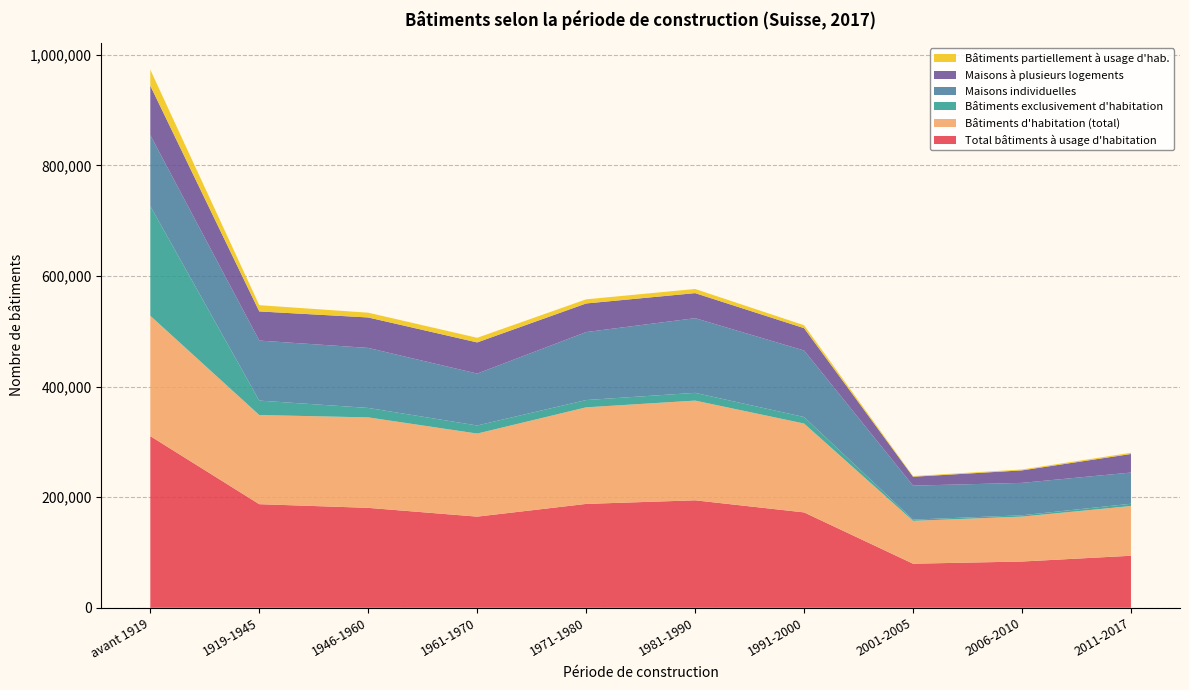

Reading right to left, transcribe all the data shown in this chart.

Total bâtiments à usage d'habitation: 2011-2017=94095	2006-2010=83659	2001-2005=79730	1991-2000=172506	1981-1990=194376	1971-1980=187862	1961-1970=164864	1946-1960=180727	1919-1945=187376	avant 1919=310492
Bâtiments d'habitation (total): 2011-2017=89951	2006-2010=81217	2001-2005=77532	1991-2000=160737	1981-1990=180363	1971-1980=174687	1961-1970=150234	1946-1960=163634	1919-1945=161254	avant 1919=217658
Bâtiments exclusivement d'habitation: 2011-2017=4144	2006-2010=2442	2001-2005=2198	1991-2000=11769	1981-1990=14013	1971-1980=13175	1961-1970=14630	1946-1960=17093	1919-1945=26122	avant 1919=198420
Maisons individuelles: 2011-2017=56403	2006-2010=58589	2001-2005=61459	1991-2000=120327	1981-1990=135048	1971-1980=122947	1961-1970=93839	1946-1960=108537	1919-1945=108542	avant 1919=128196
Maisons à plusieurs logements: 2011-2017=33548	2006-2010=22628	2001-2005=16073	1991-2000=40410	1981-1990=45315	1971-1980=51740	1961-1970=56395	1946-1960=55097	1919-1945=52712	avant 1919=89462
Bâtiments partiellement à usage d'hab.: 2011-2017=2181	2006-2010=1583	2001-2005=1271	1991-2000=5251	1981-1990=7477	1971-1980=7462	1961-1970=8362	1946-1960=8618	1919-1945=11307	avant 1919=29019